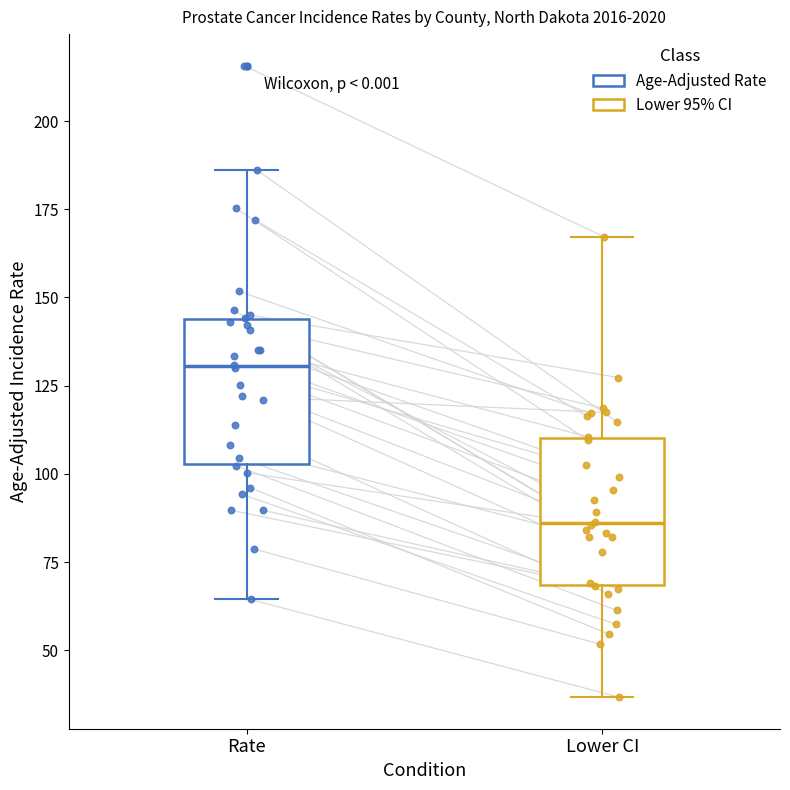

Which box's median line is the lowest?

Lower CI